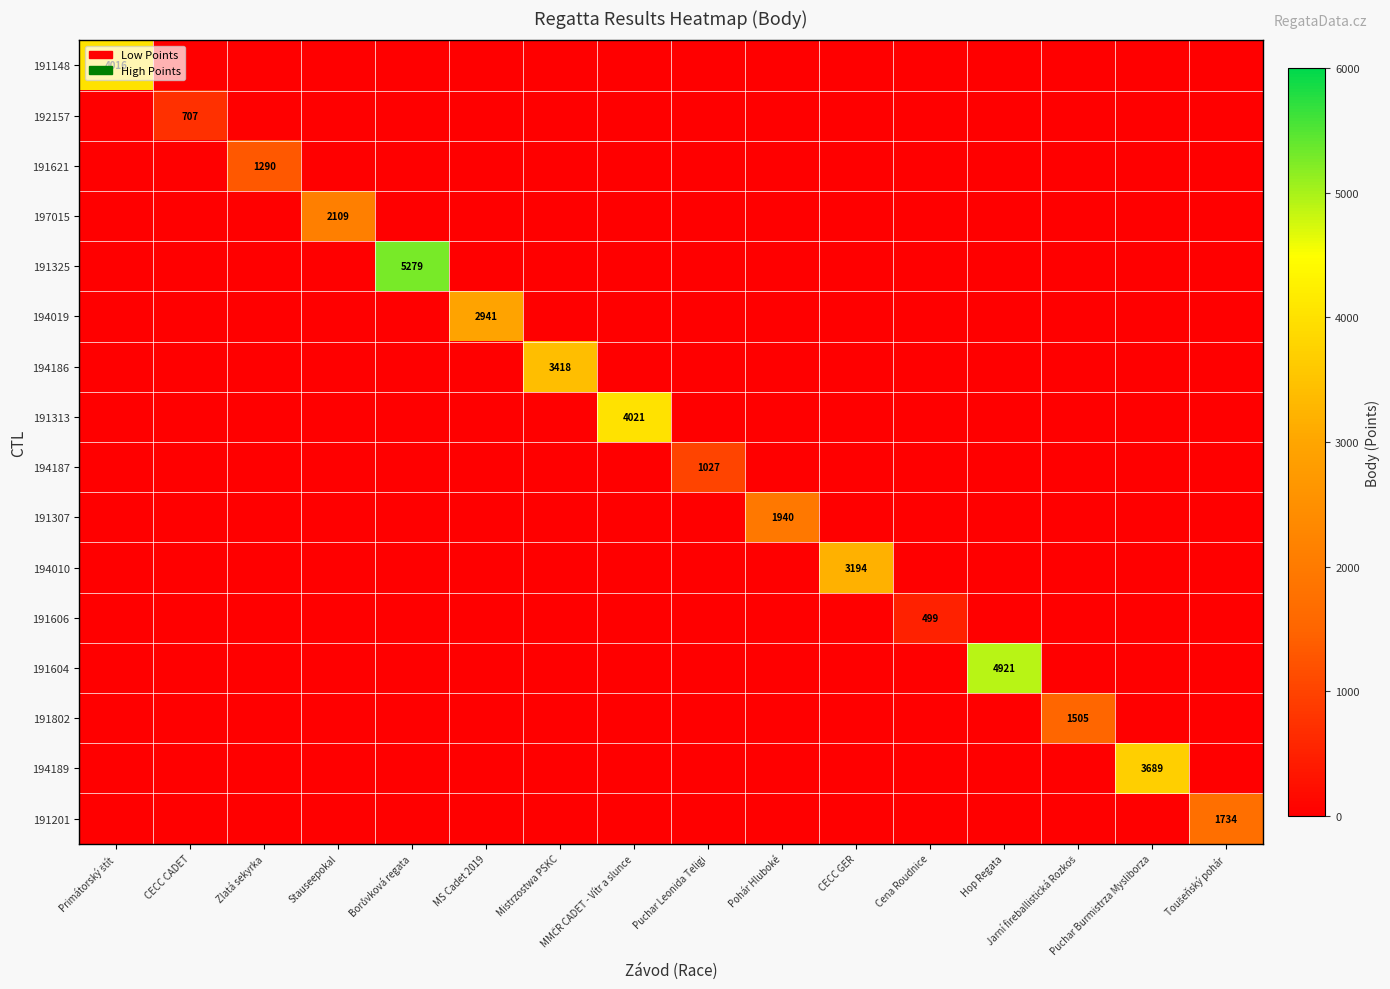

The 191606 series shows 499 at Cena Roudnice. True or false?

True